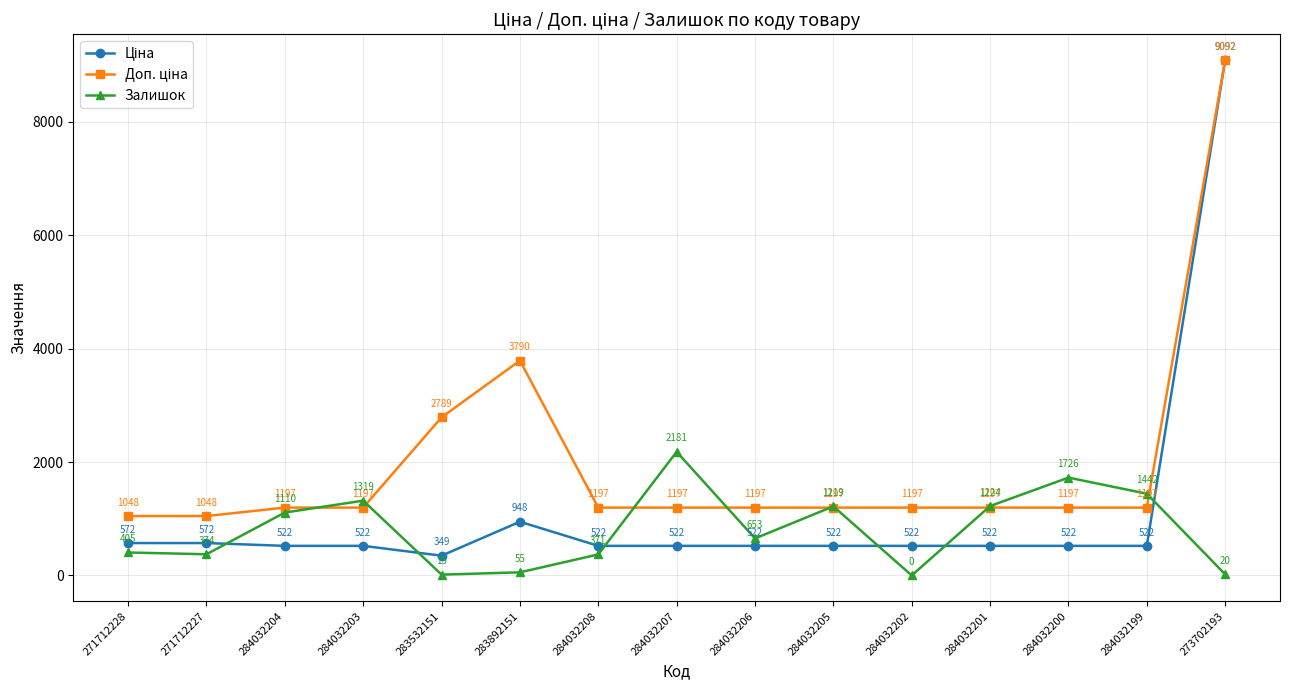

How many lines are shown in the chart?

3